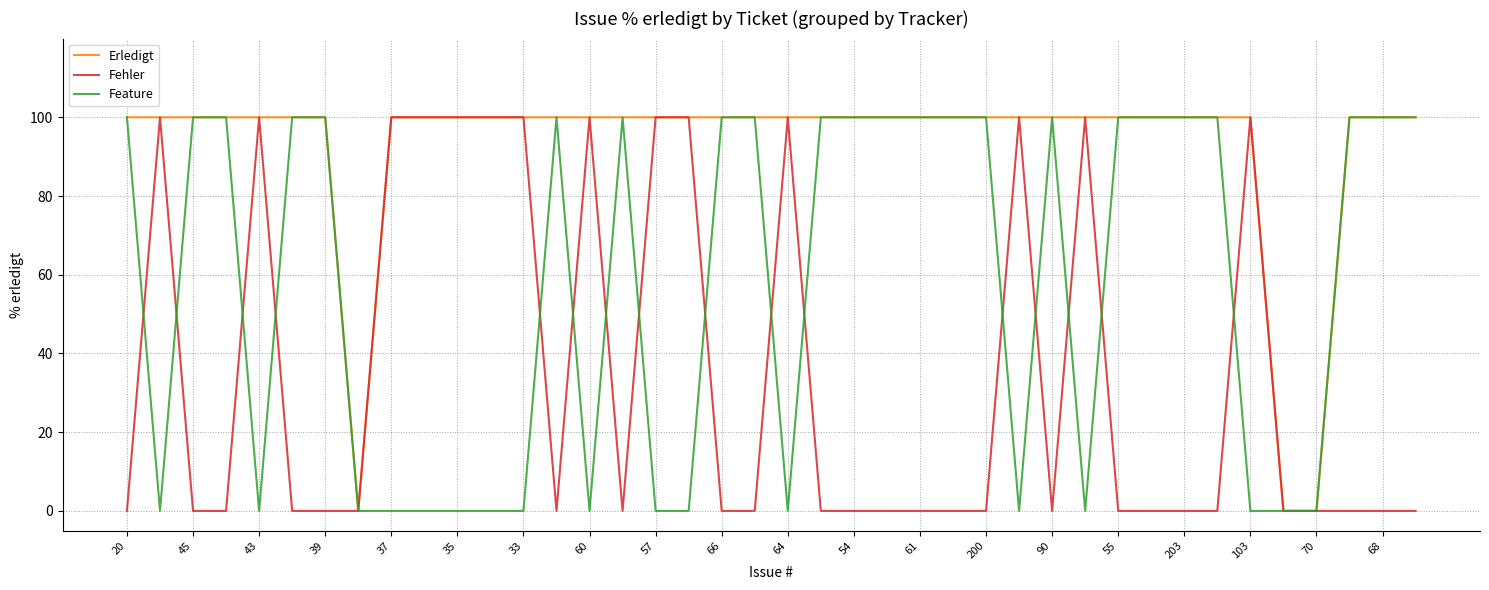

What is the greatest value displayed?

100